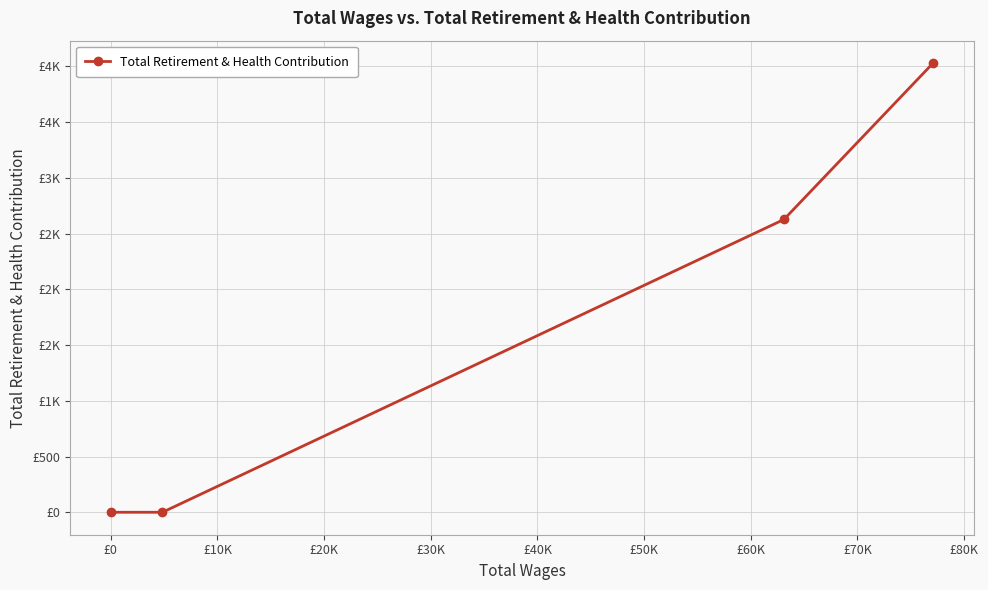

Is this an area chart (filled region under the line)?

No